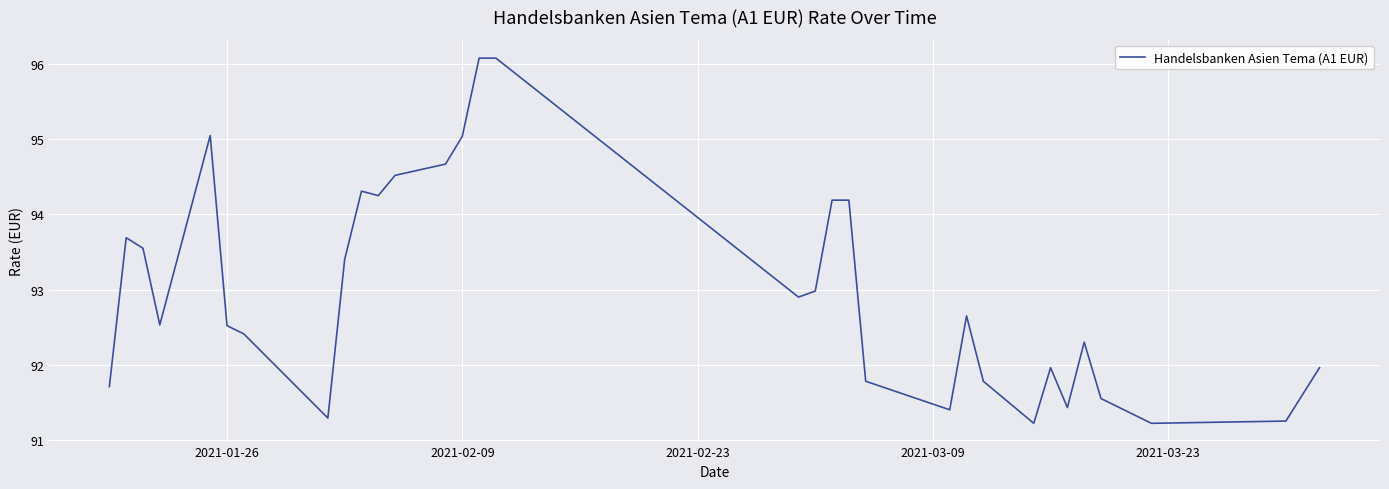

What is the smallest value displayed?

91.2